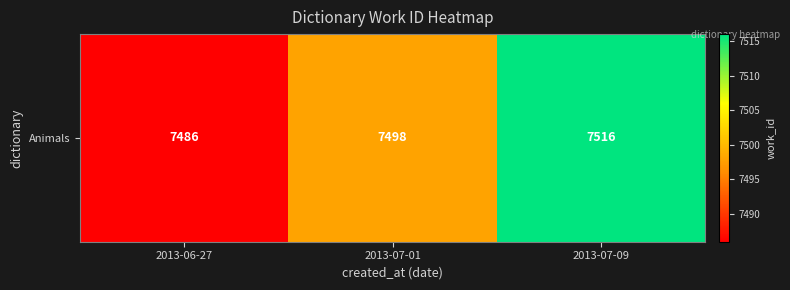

What is the approximate value at 2013-07-01?

7498